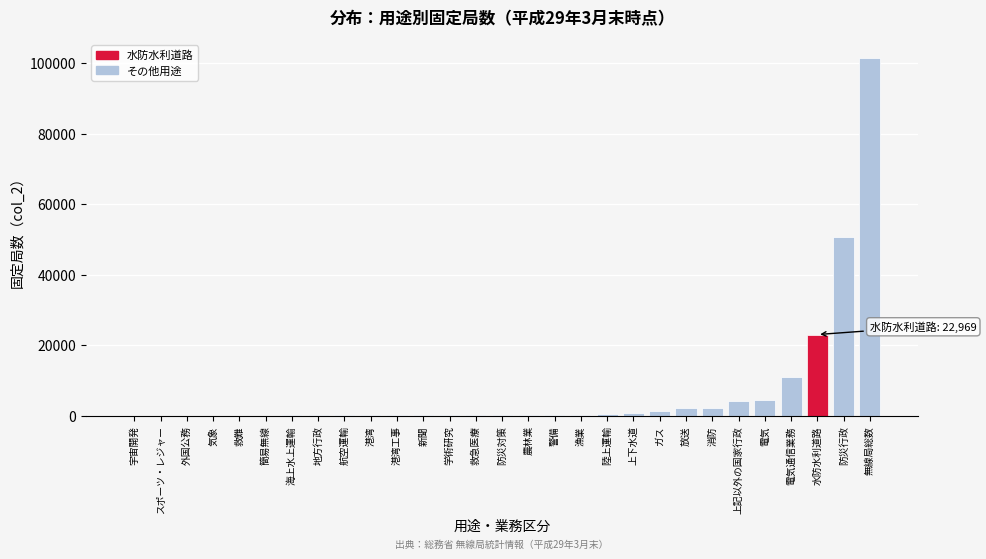

What is the maximum value shown in the chart?

101484